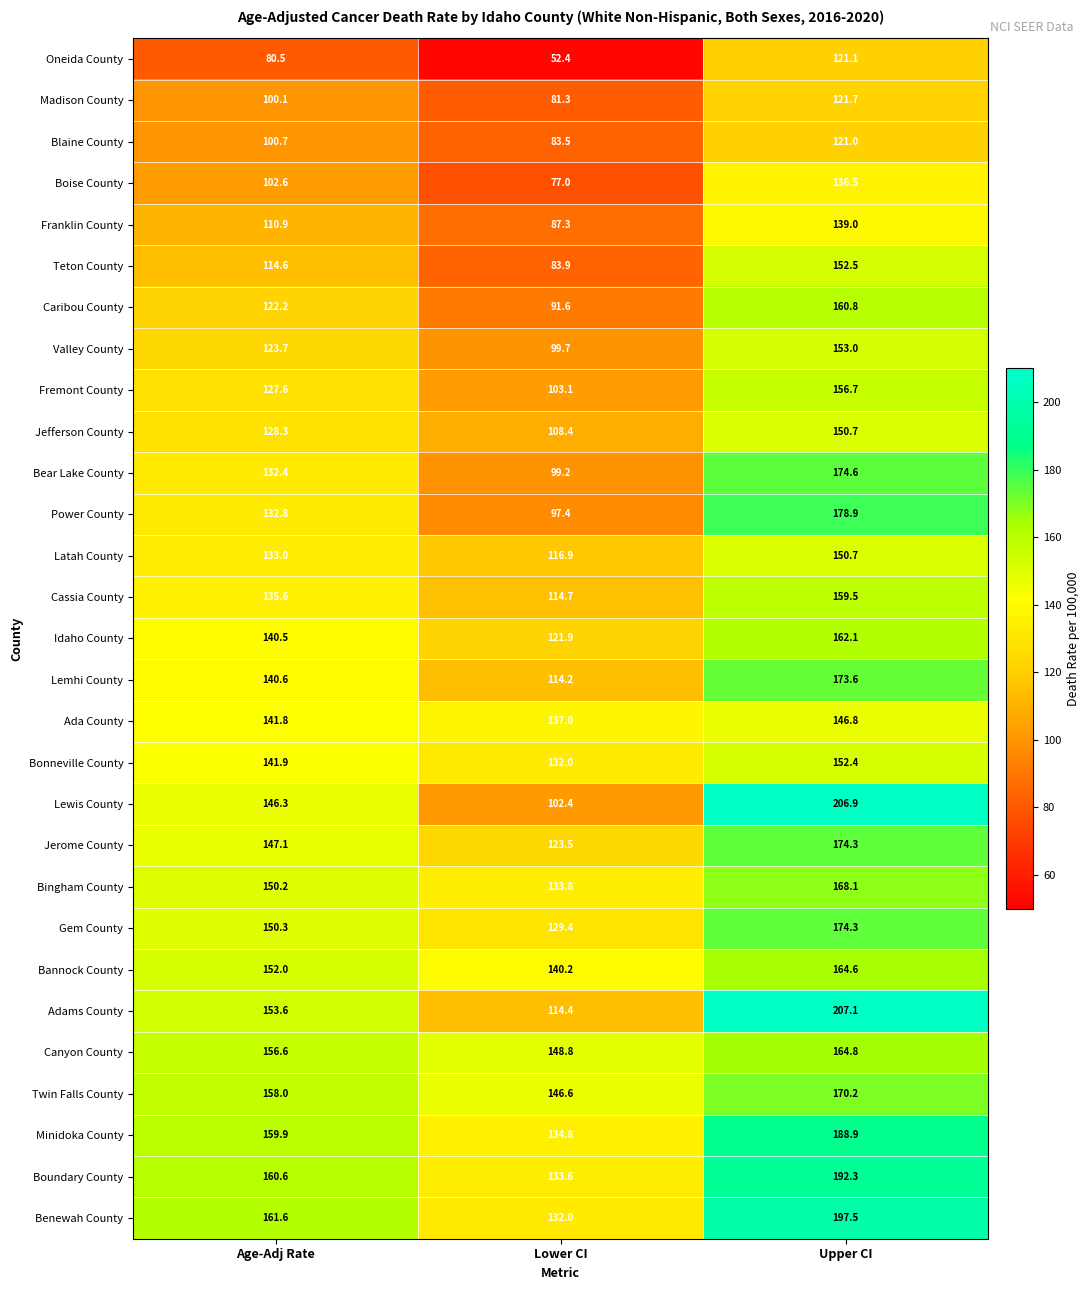

Which category has the highest value across all series?

Upper CI